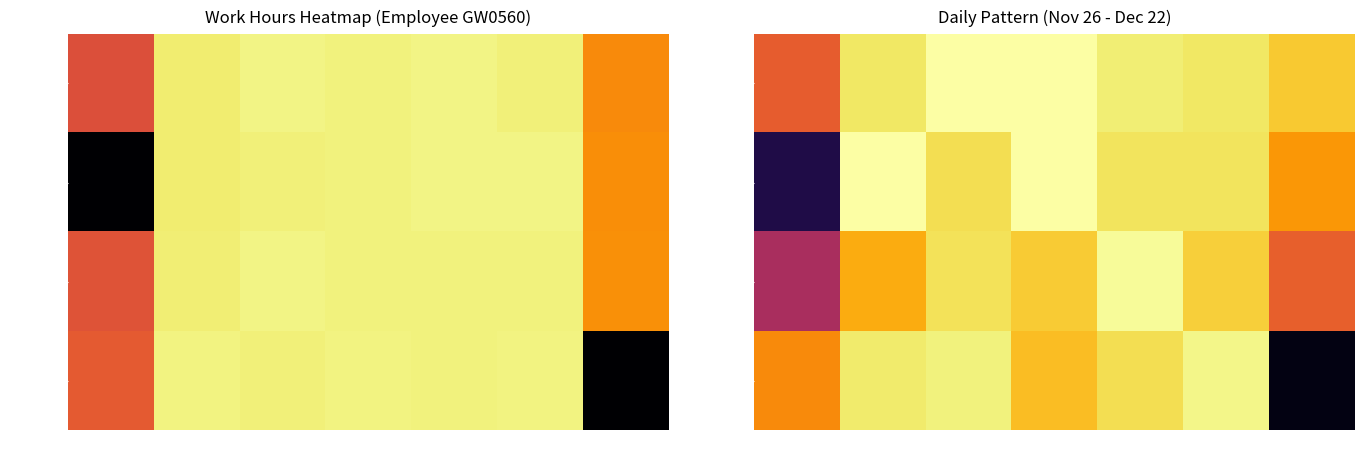

Is the value of Week 4 (Dec 17) at Sun greater than the value of Week 1 (Nov 26) at Fri?

No